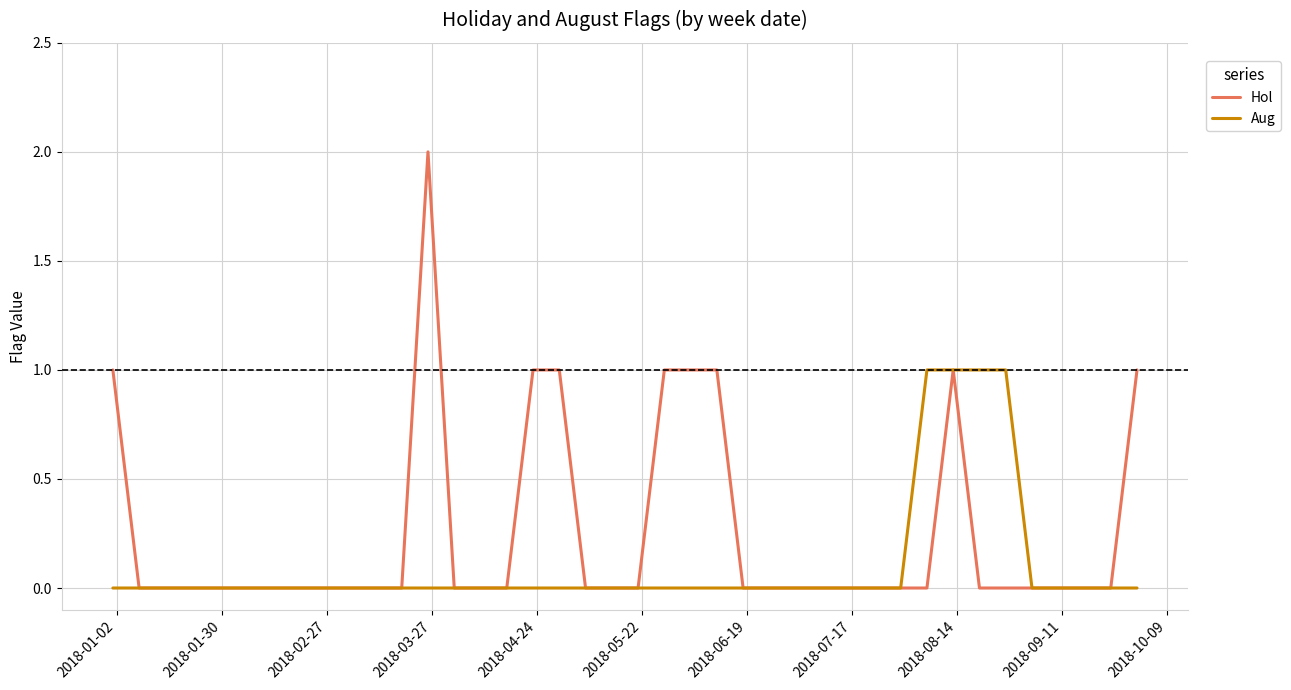

List the series in order of their overall mean, highest first.

Hol, Aug